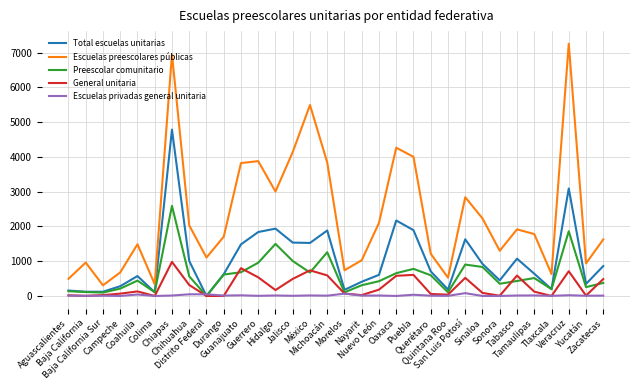

True or false: General unitaria and Escuelas preescolares públicas cross at least once.

False